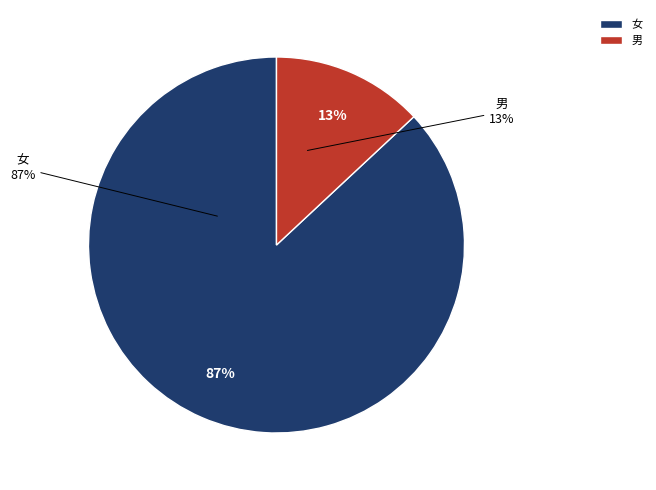

Is it true that 女 is 81% of the pie?

False